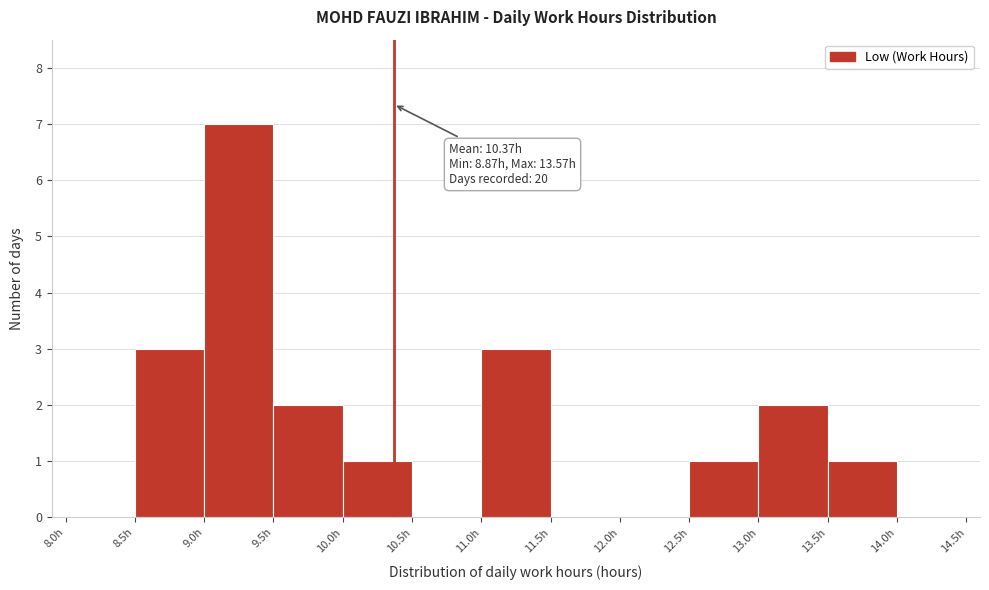

Which range on the x-axis has the tallest bar?

9.0 to 9.5